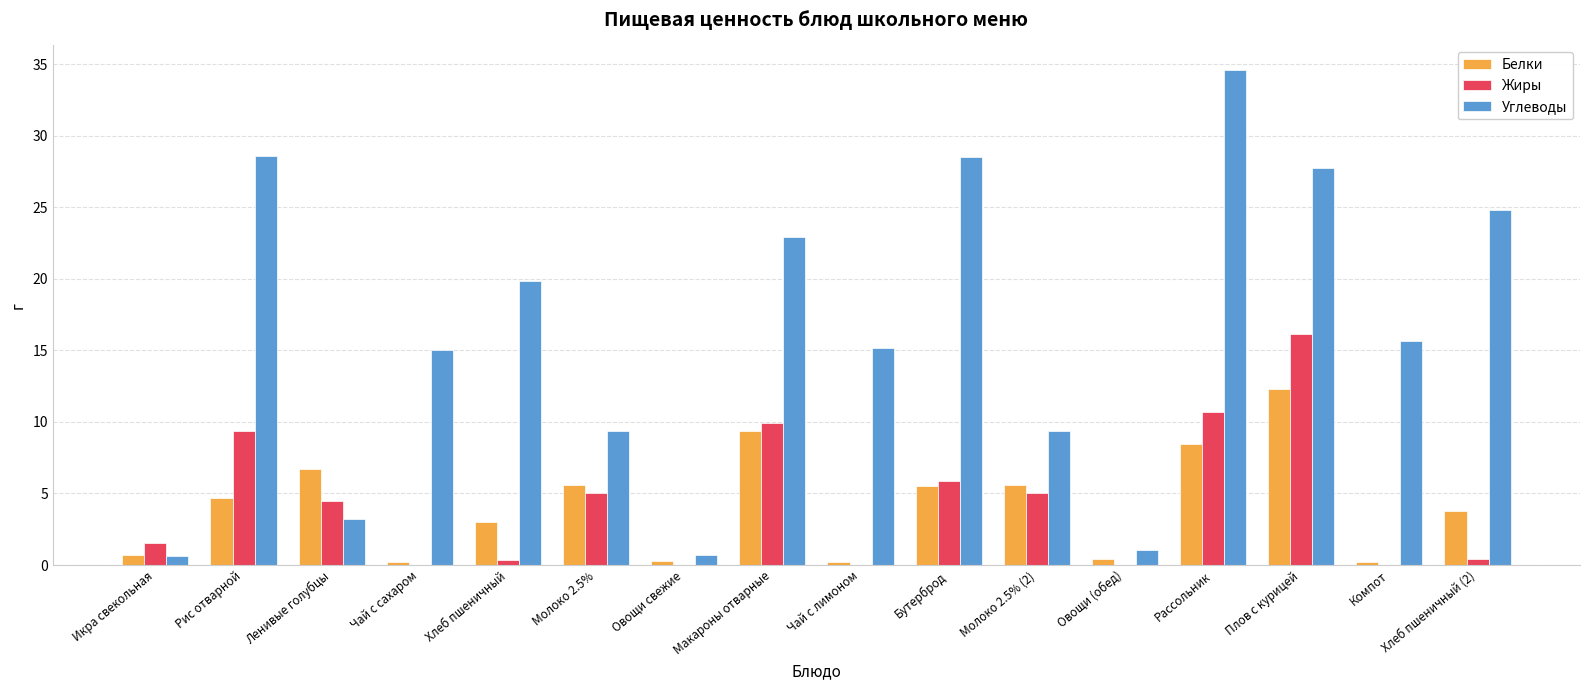

At which label does Белки reach its peak?

Плов с курицей